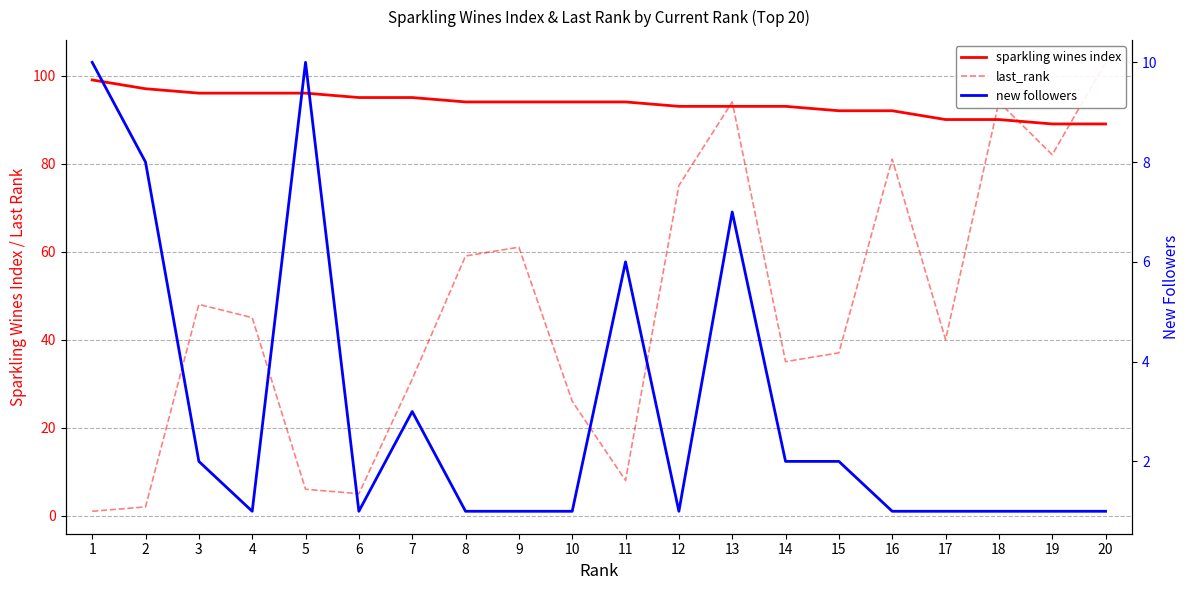

The value of sparkling wines index at 10 is 94. True or false?

True